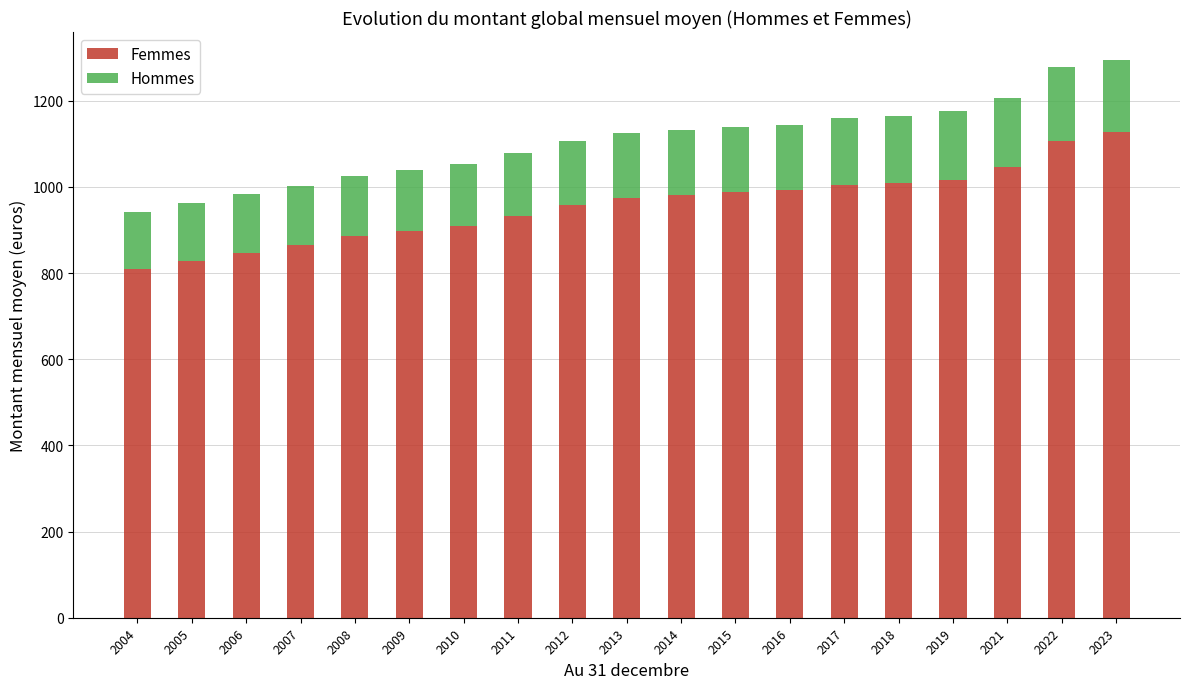

What is the total value across all series at 2007?

1003.0